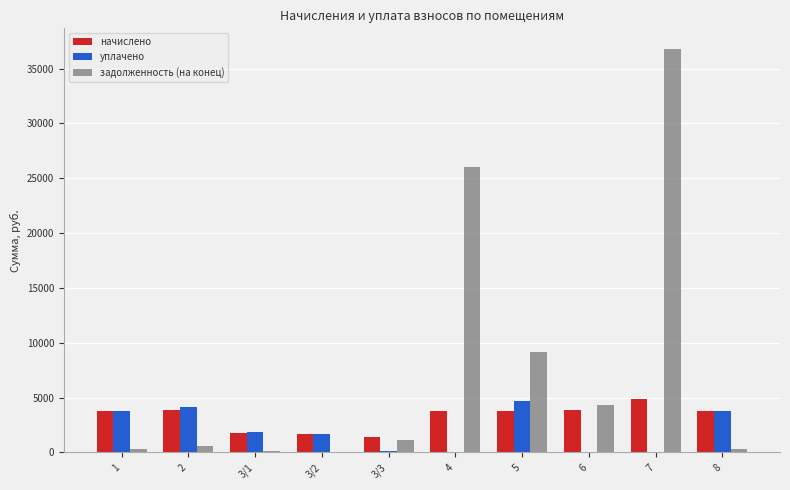

Between 3/1 and 7, which series saw the biggest shift?

задолженность (на конец)